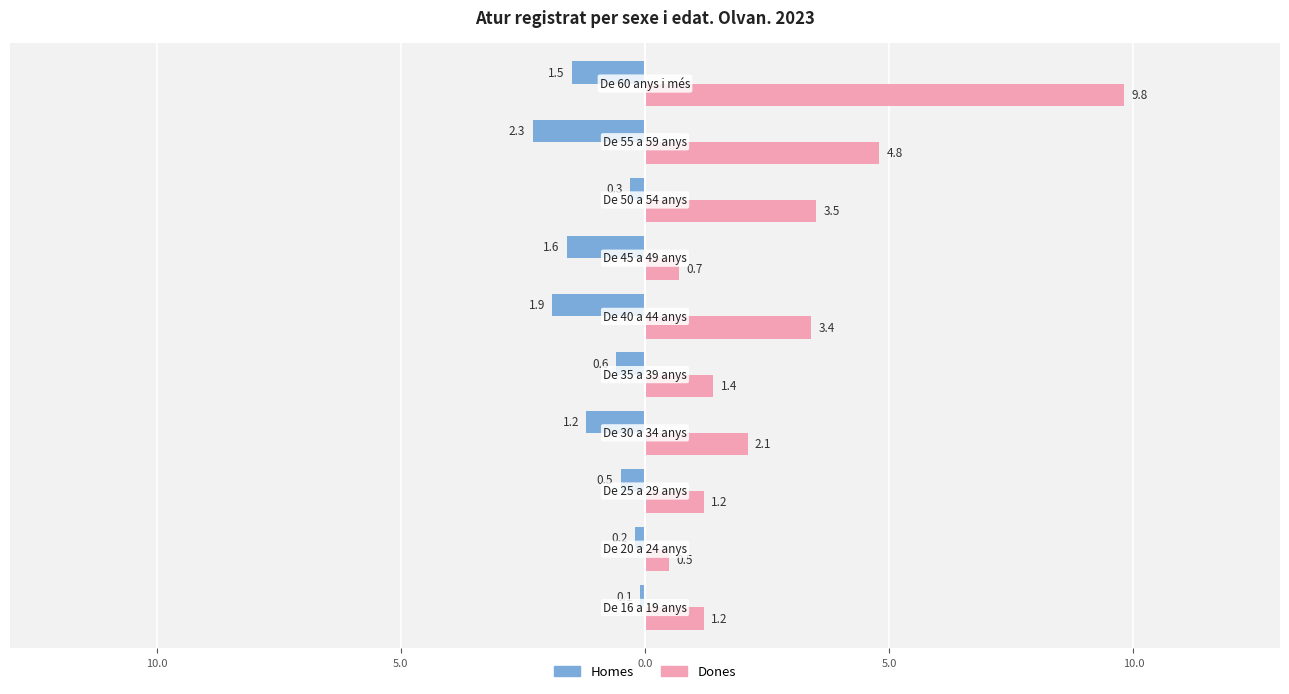

What are all the series names shown in the legend?

Homes, Dones